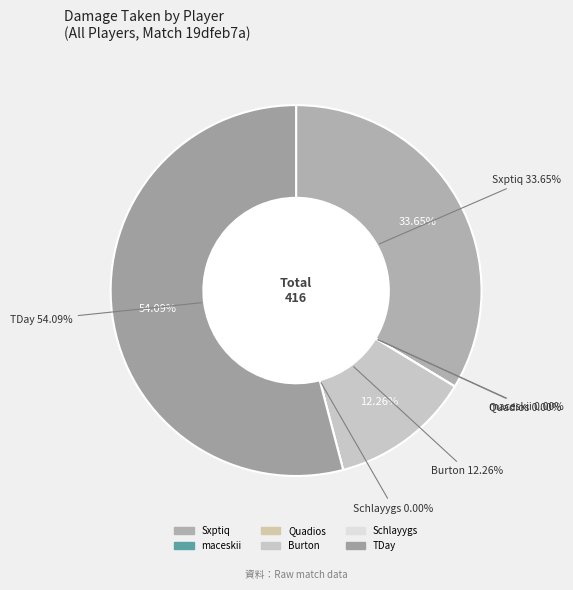

Is it true that Schlayygs is 1% of the pie?

False